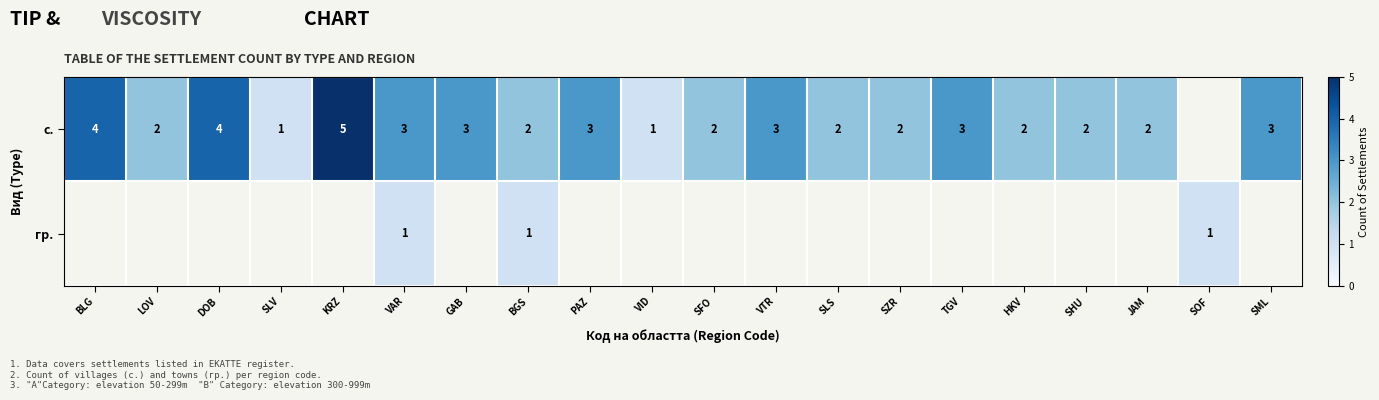

The value of с. at TGV is 3. True or false?

True